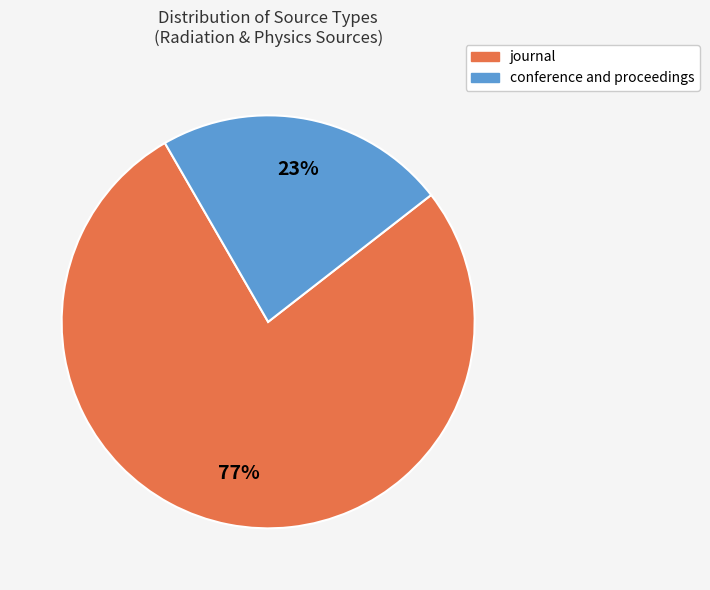

True or false: conference and proceedings accounts for 10% of the total.

False